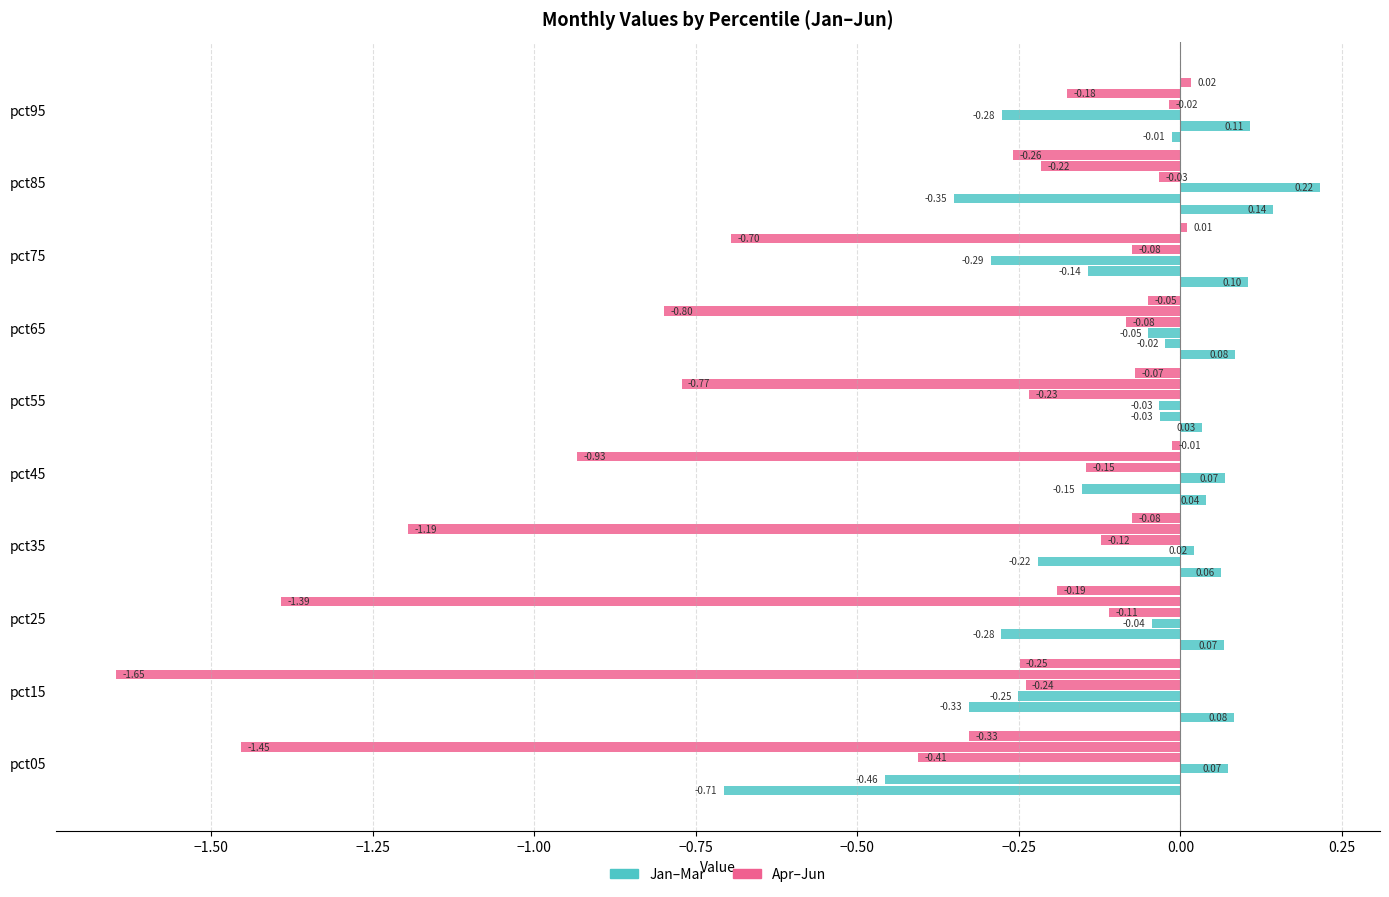

What position from the right is 0.25?

2